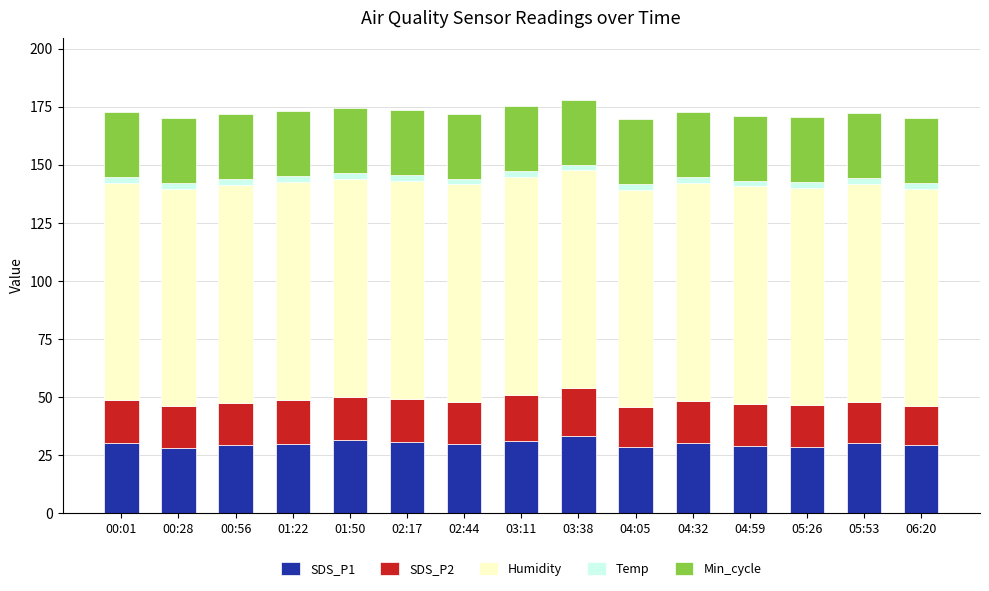

What is the highest value of the SDS_P1 series?

33.1